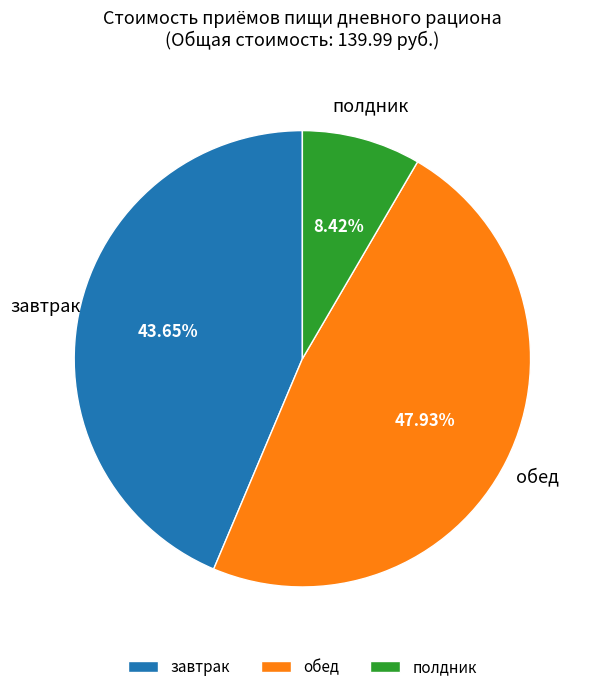

Rank the categories by value from highest to lowest.

обед, завтрак, полдник